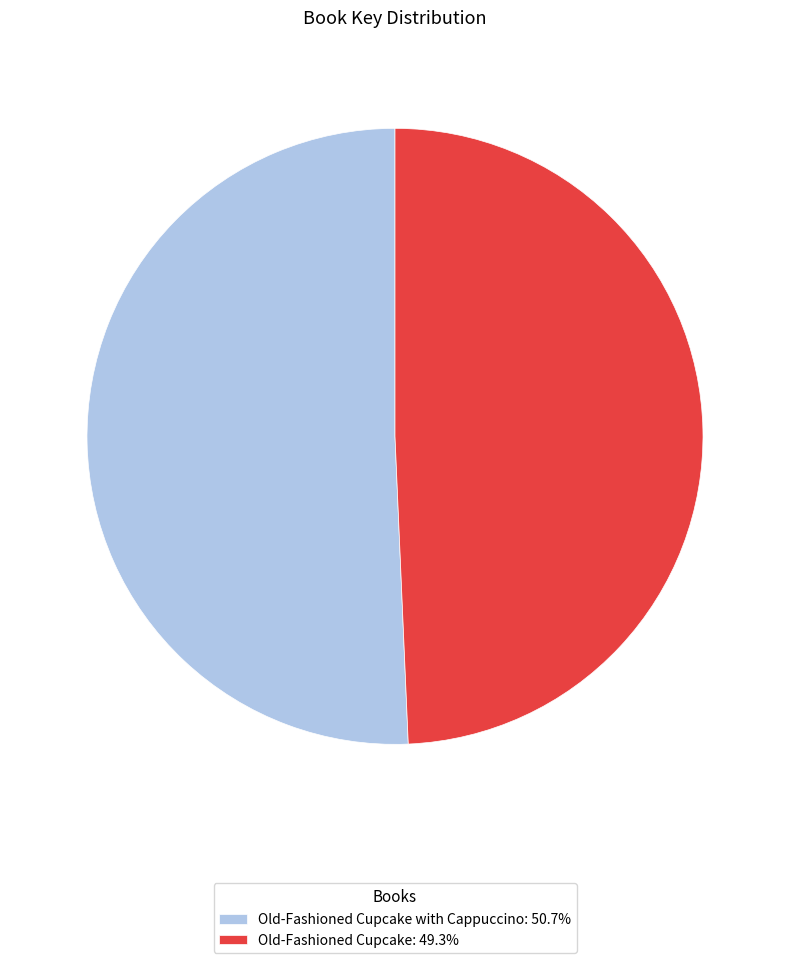

Is the sum of Old-Fashioned Cupcake: 49.3% and Old-Fashioned Cupcake with Cappuccino: 50.7% greater than half?

Yes